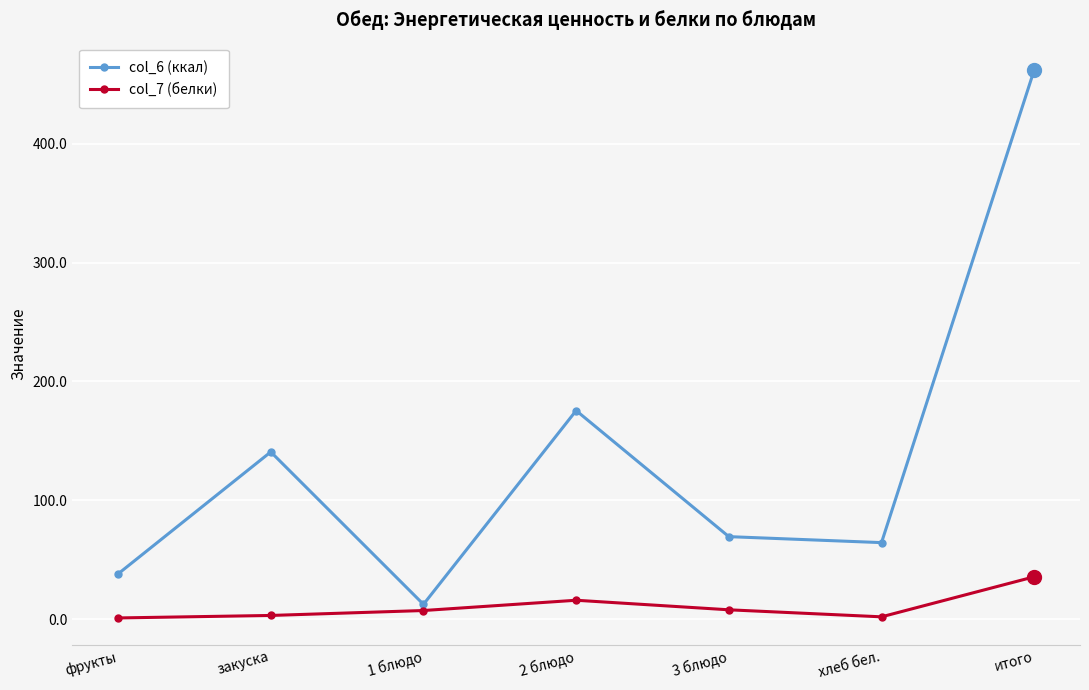

Between 1 блюдо and 3 блюдо, which series saw the biggest shift?

col_6 (ккал)